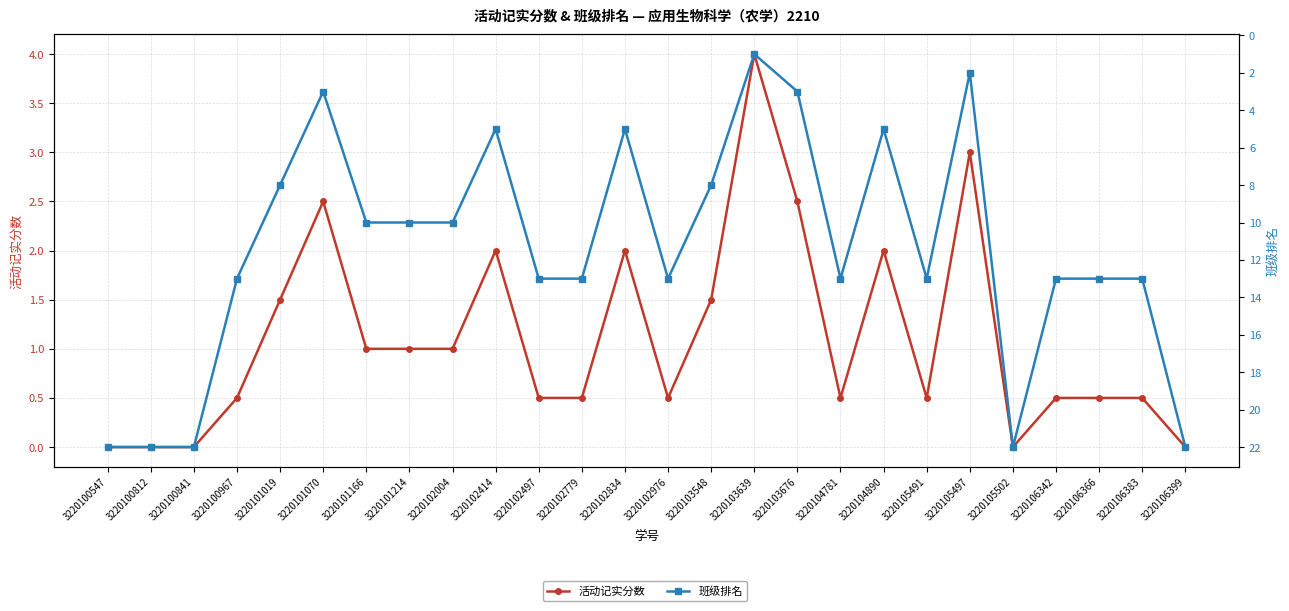

What is the difference between the second highest and minimum values in the 班级排名 series?

21.0